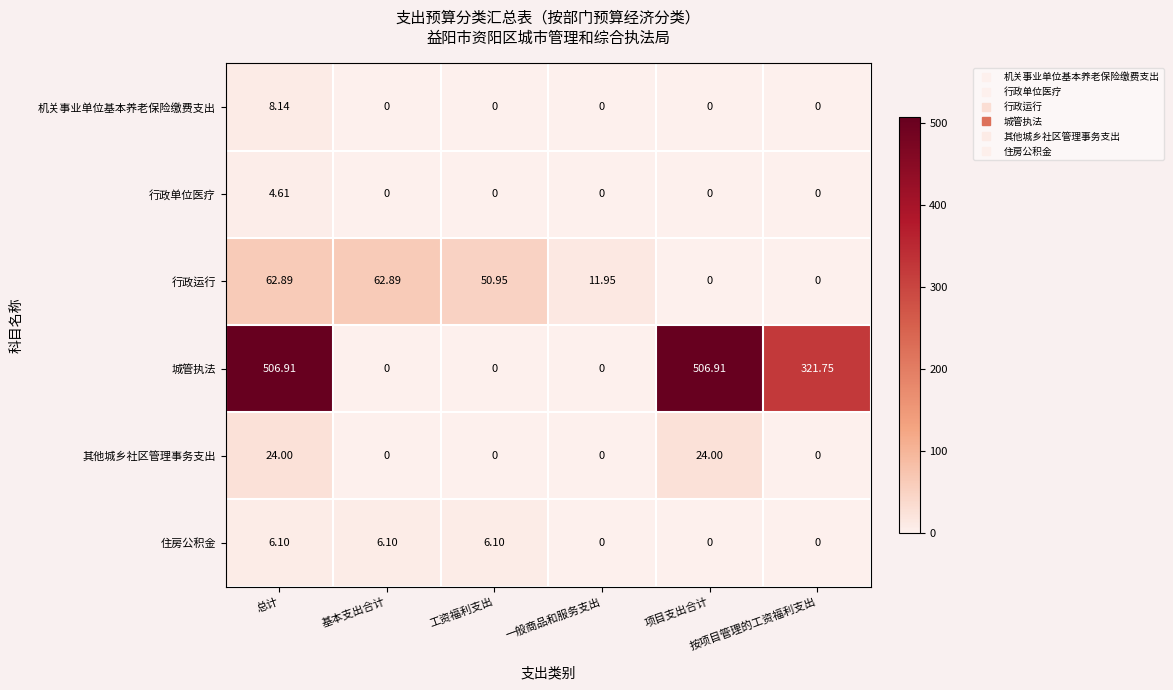

List the series in order of their peak value, highest first.

城管执法, 行政运行, 其他城乡社区管理事务支出, 机关事业单位基本养老保险缴费支出, 住房公积金, 行政单位医疗